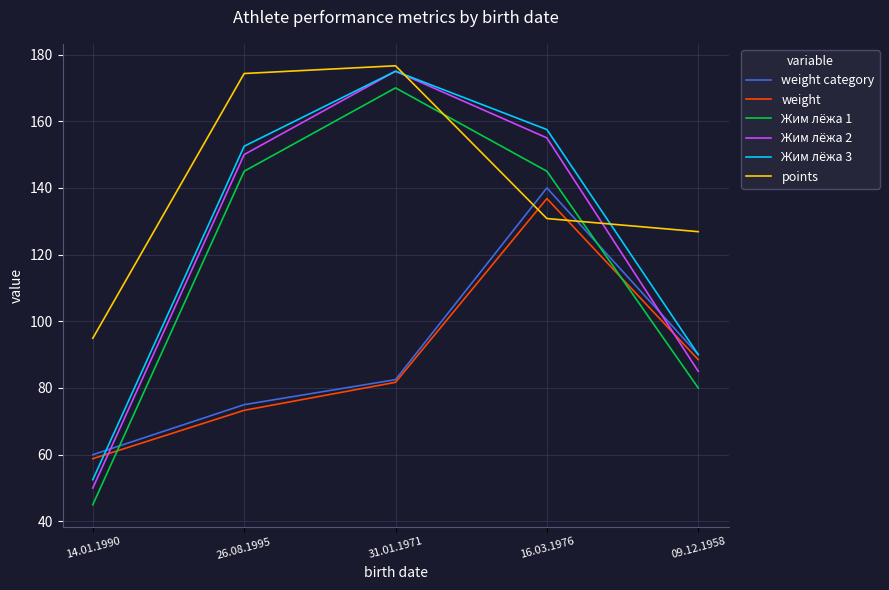

What is the approximate value of Жим лёжа 2 at 31.01.1971?

175.0